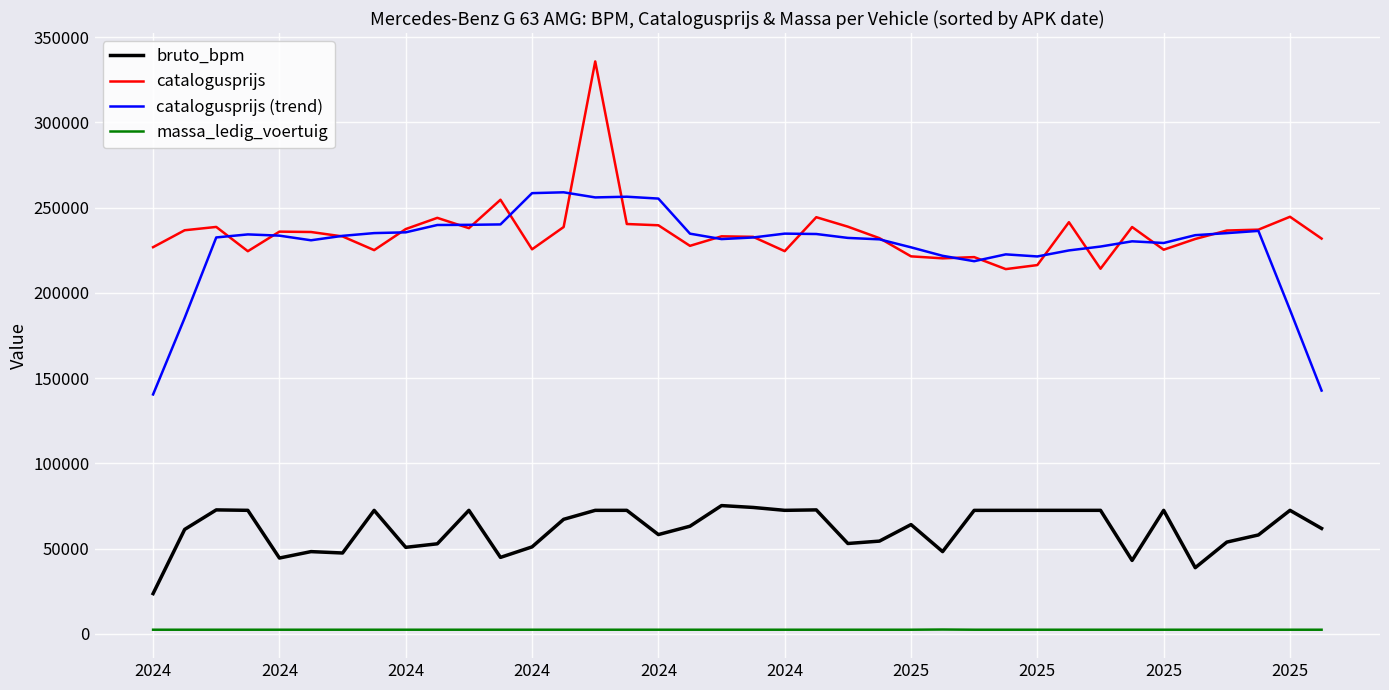

Does the chart have visible grid lines?

Yes